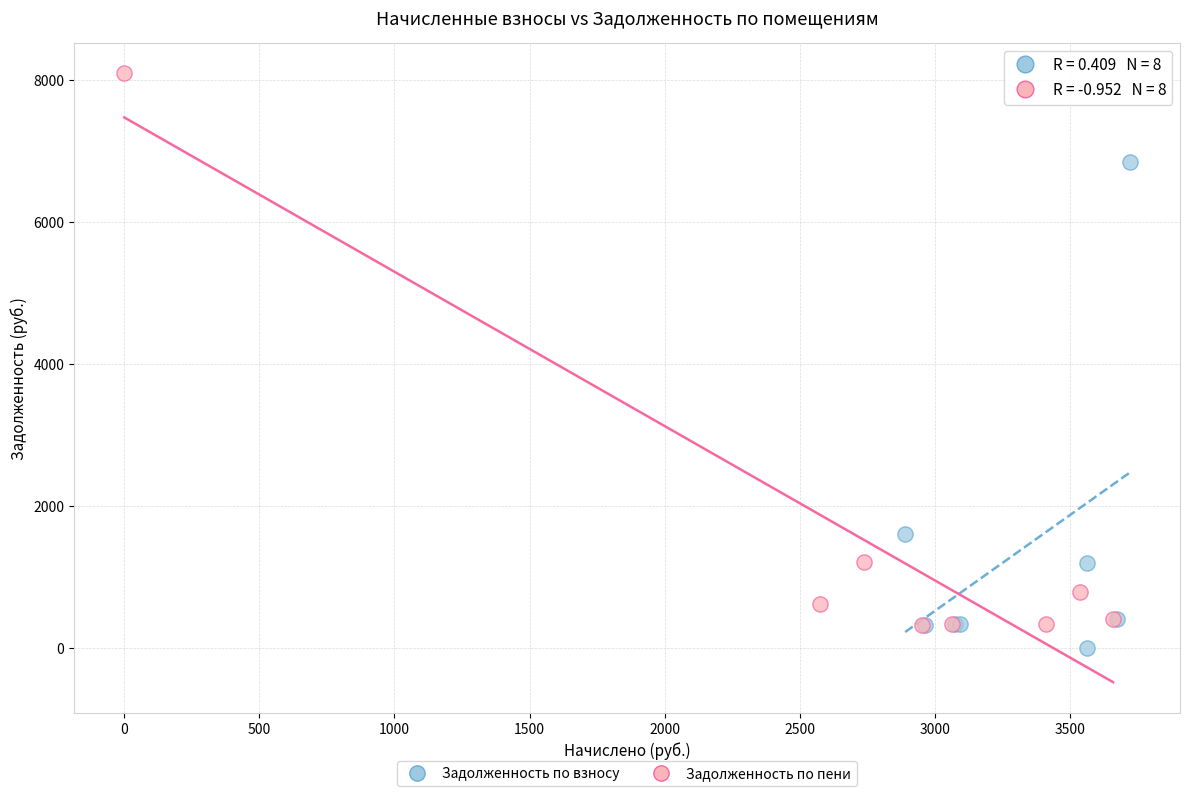

What are all the series names shown in the legend?

Задолженность по взносу, Задолженность по пени